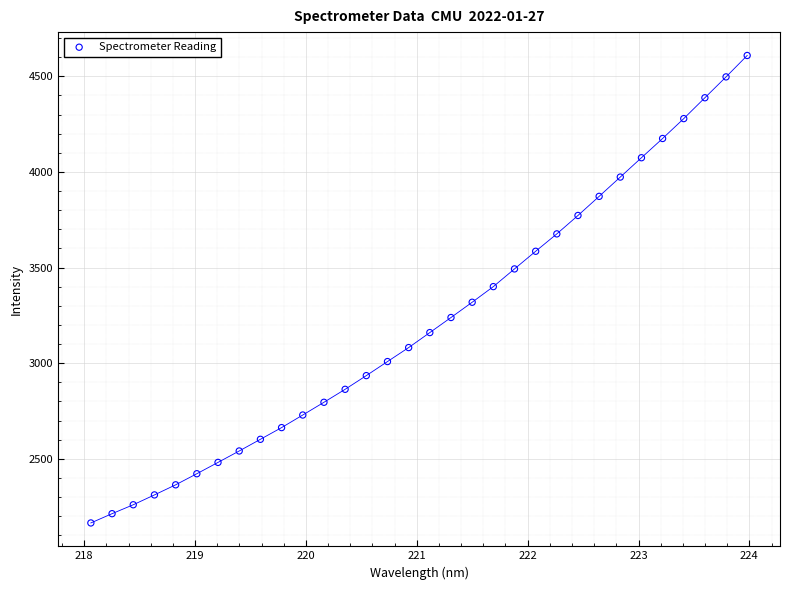

What is the range of X values (max minus min)?

5.9